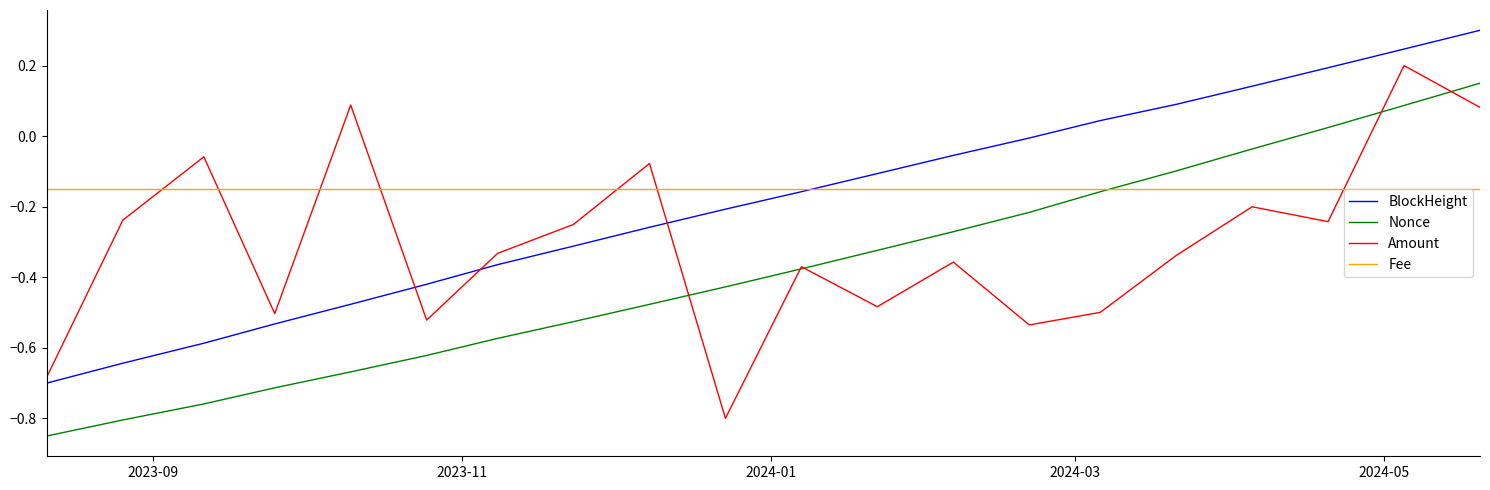

True or false: Nonce has more than 0 interior local peaks.

False